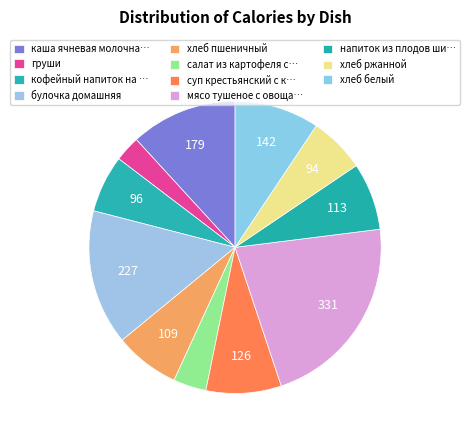

How many segments does this pie chart have?

11